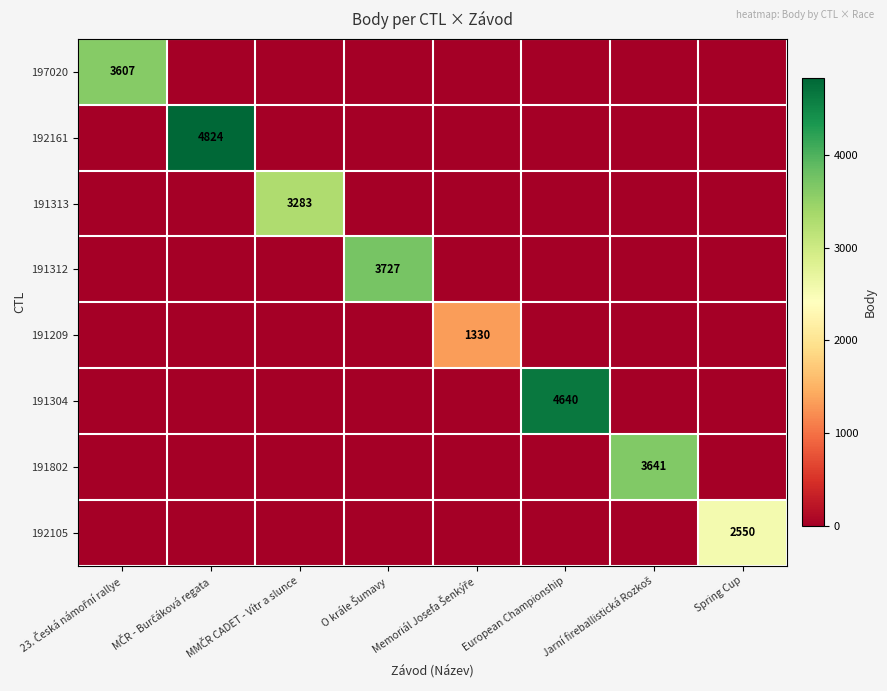

Is it true that 191304 equals 0 at Memoriál Josefa Šenkýře?

True